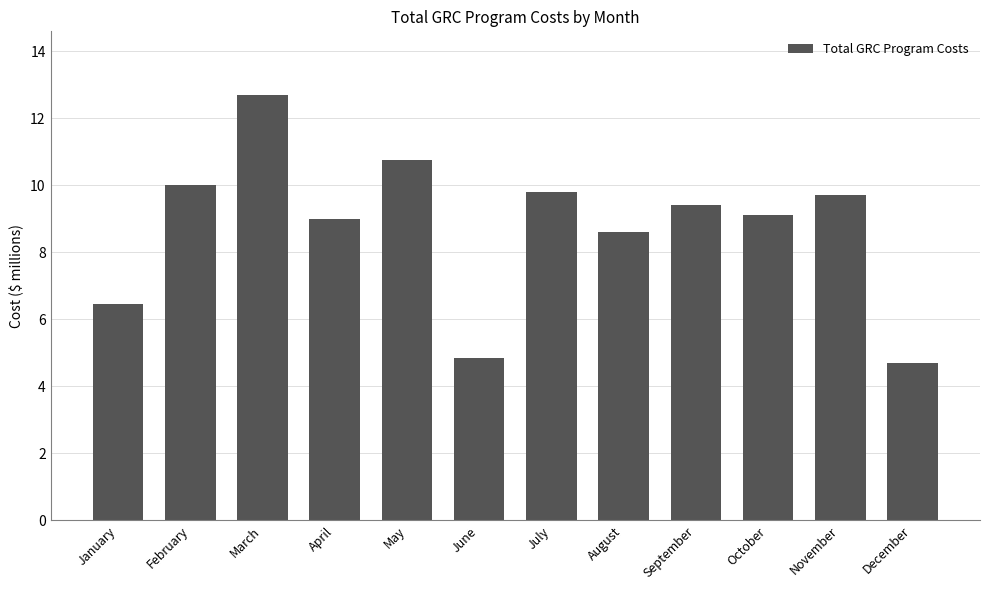

Are the bars grouped side by side (vs. stacked)?

No